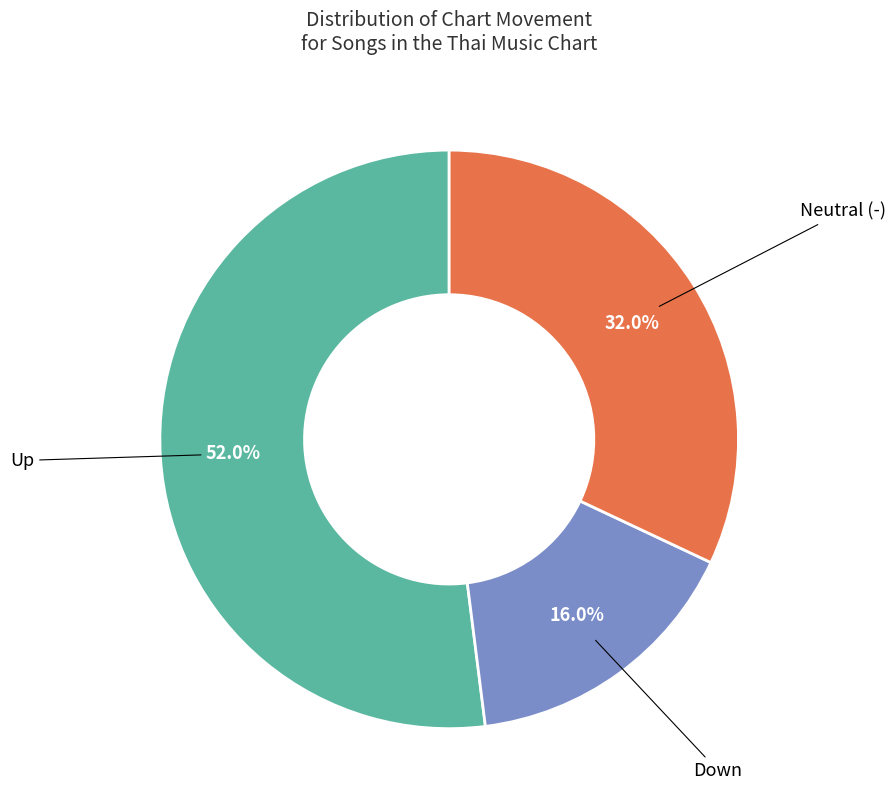

Does any single category account for the majority?

Yes